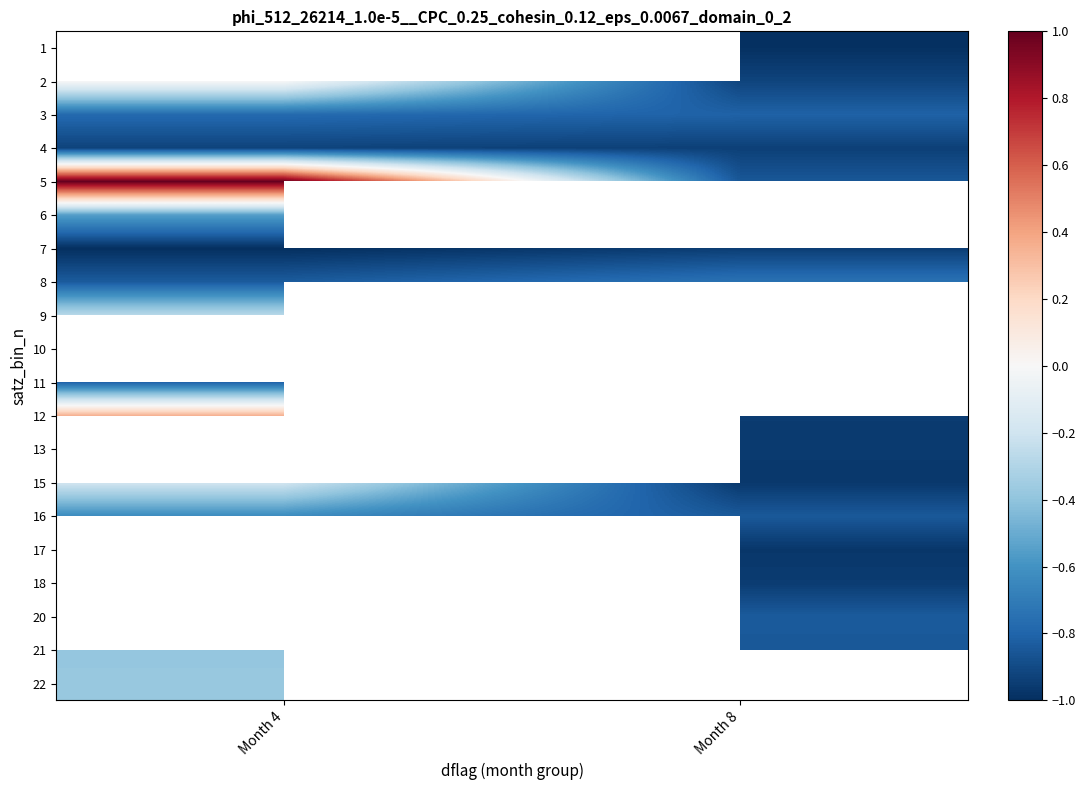

List the series in order of their peak value, highest first.

1, 5, 9, 10, 12, 2, 13, 15, 22, 6, 16, 17, 18, 8, 3, 11, 4, 7, 20, 21